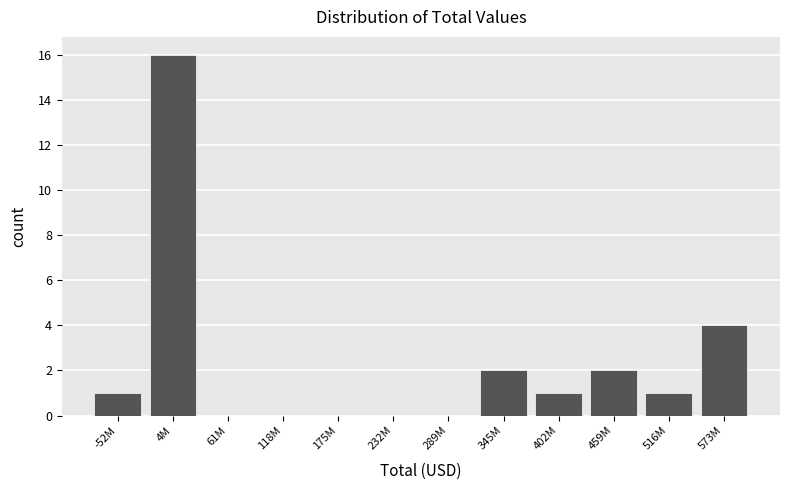

Reading left to right, what are all the values shown in this chart?

-52M=1	4M=16	61M=0	118M=0	175M=0	232M=0	289M=0	345M=2	402M=1	459M=2	516M=1	573M=4